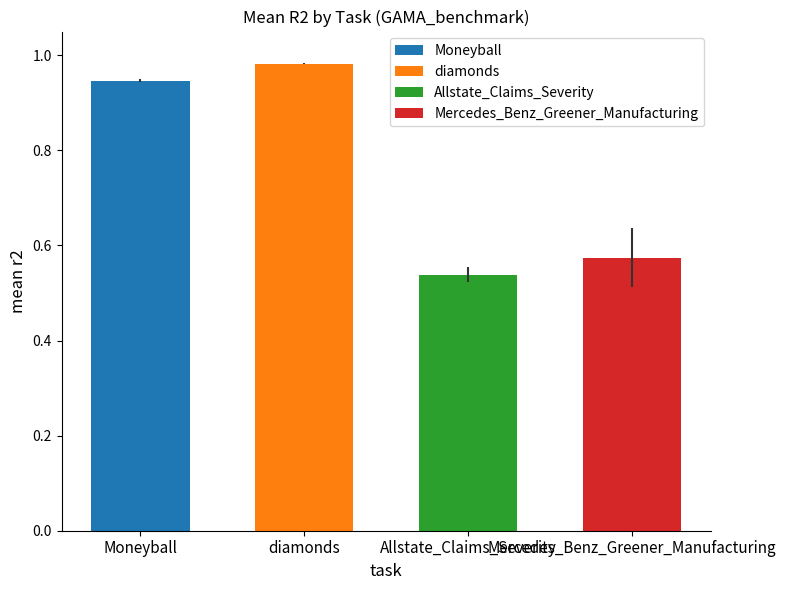

The chart shows a value of 0.5 at 14. True or false?

False